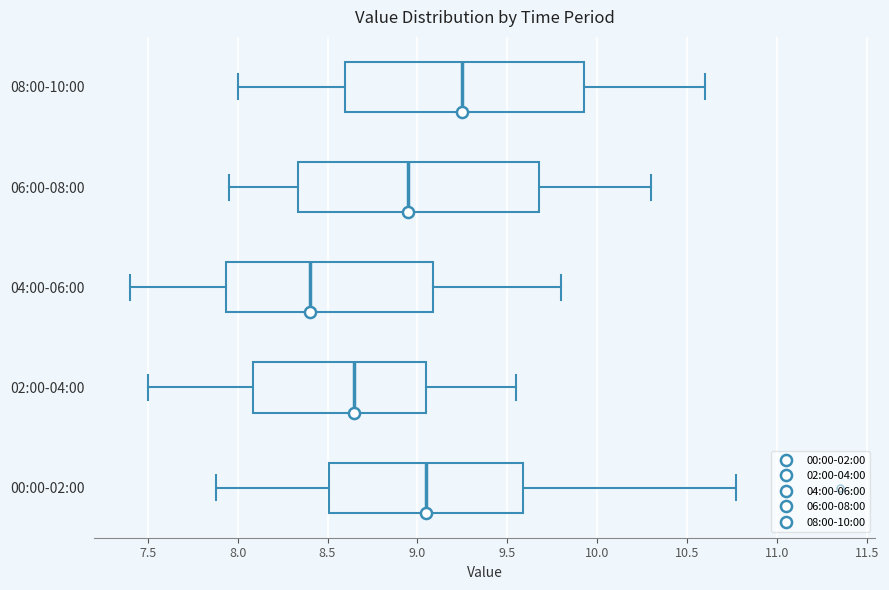

Reading bottom to top, read every box against the x-axis: the position of its median line, the range the box covers, and the ends of its whiskers. The values are not printed on the chart, so give them approximately, as read against the axis.

00:00-02:00: median 9.05, box 8.50 to 9.60, whiskers 7.90 to 10.75
02:00-04:00: median 8.65, box 8.10 to 9.05, whiskers 7.50 to 9.55
04:00-06:00: median 8.40, box 7.95 to 9.10, whiskers 7.40 to 9.80
06:00-08:00: median 8.95, box 8.35 to 9.70, whiskers 7.95 to 10.30
08:00-10:00: median 9.25, box 8.60 to 9.95, whiskers 8.00 to 10.60